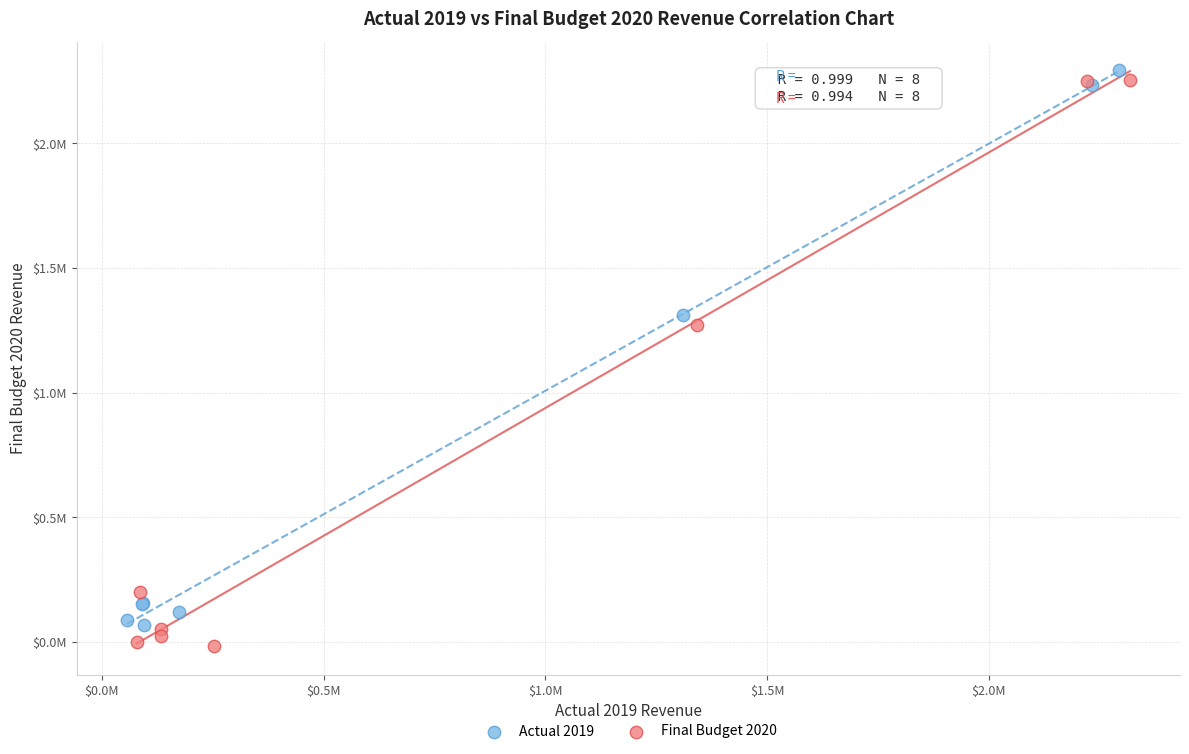

Which series has the widest spread of Y values?

Final Budget 2020